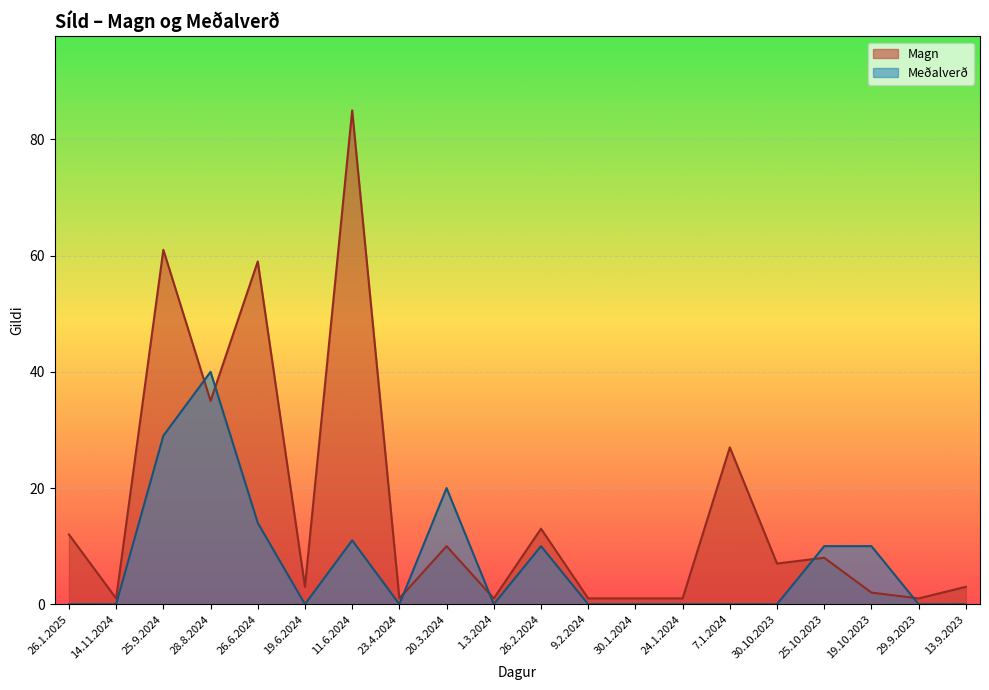

Which series has the largest total across all categories?

Magn